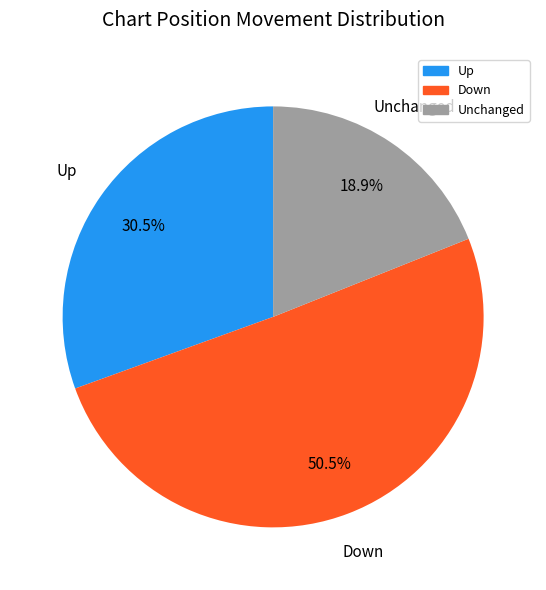

Is there a majority slice in this chart?

Yes